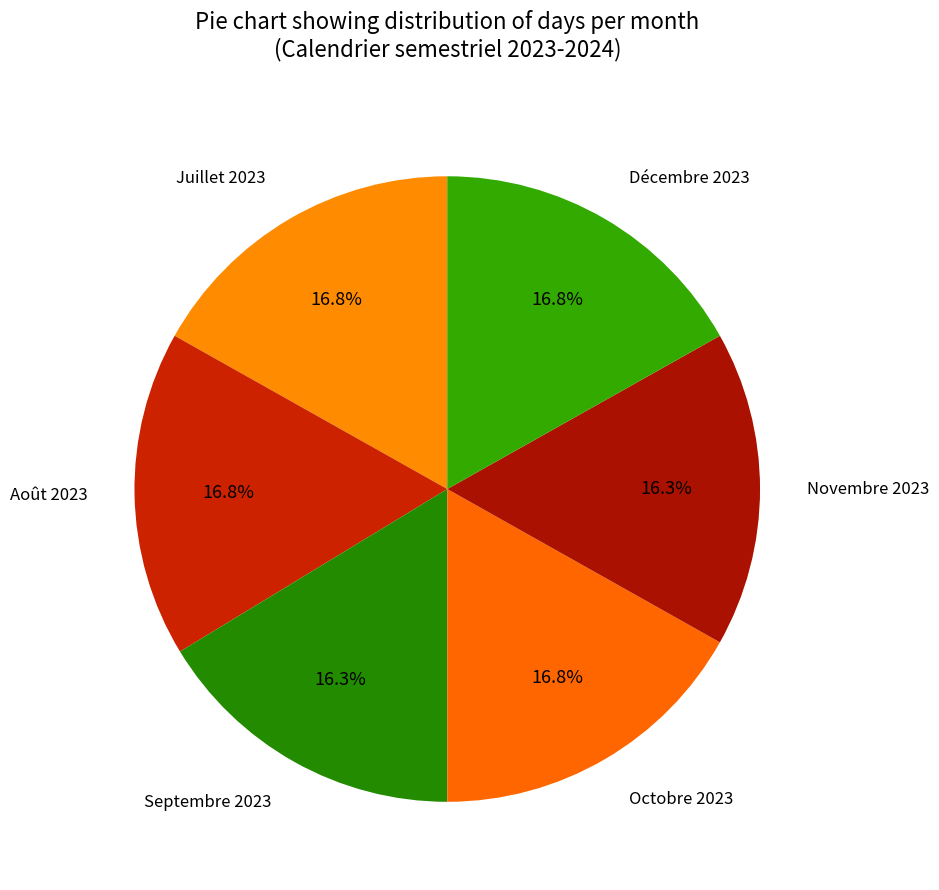

Count the number of slices in the pie.

6